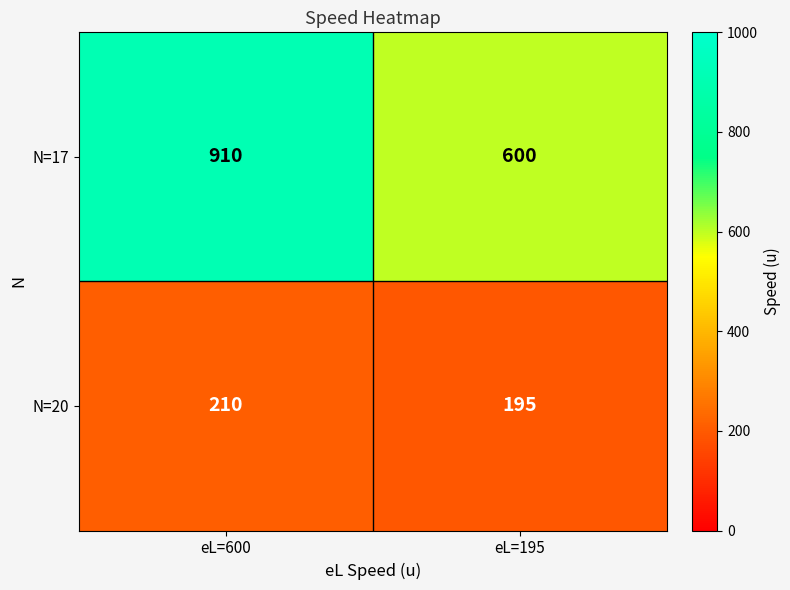

At eL=195, list the series in order from largest to smallest.

N=17, N=20